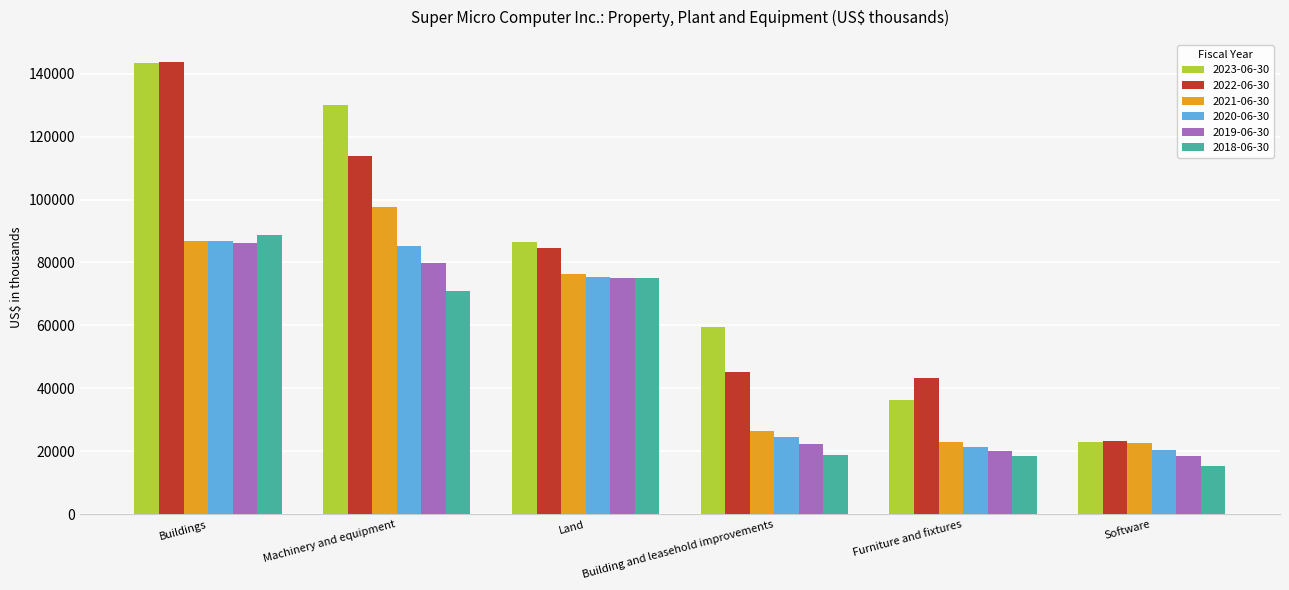

What is the label of the 2nd bar from the left?

Machinery and equipment